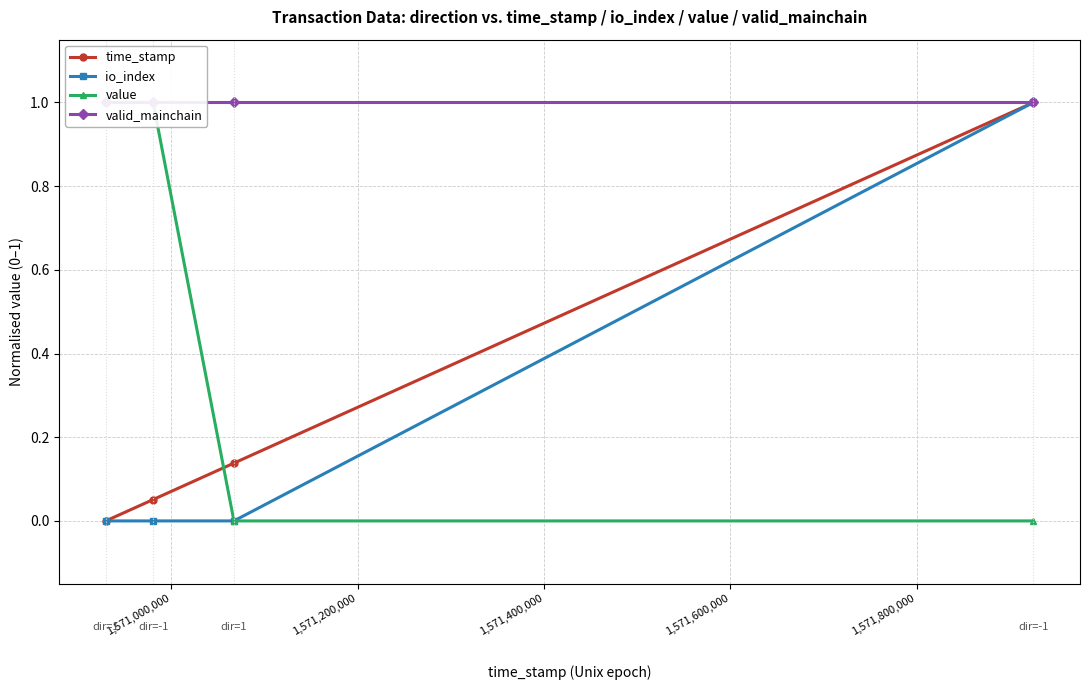

Does the chart have visible grid lines?

Yes